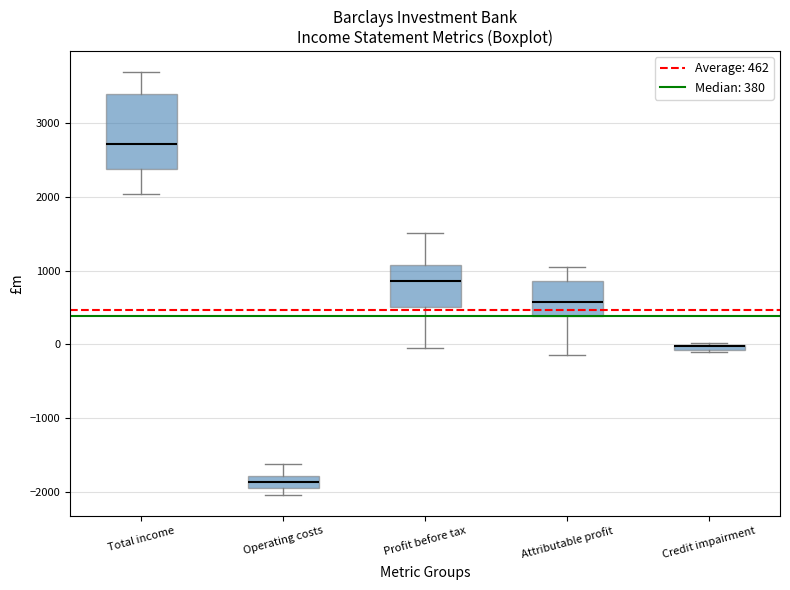

Where does the median line of the box for Attributable profit sit on the y-axis? The values are not printed on the chart, so give them approximately, as read against the axis.

600